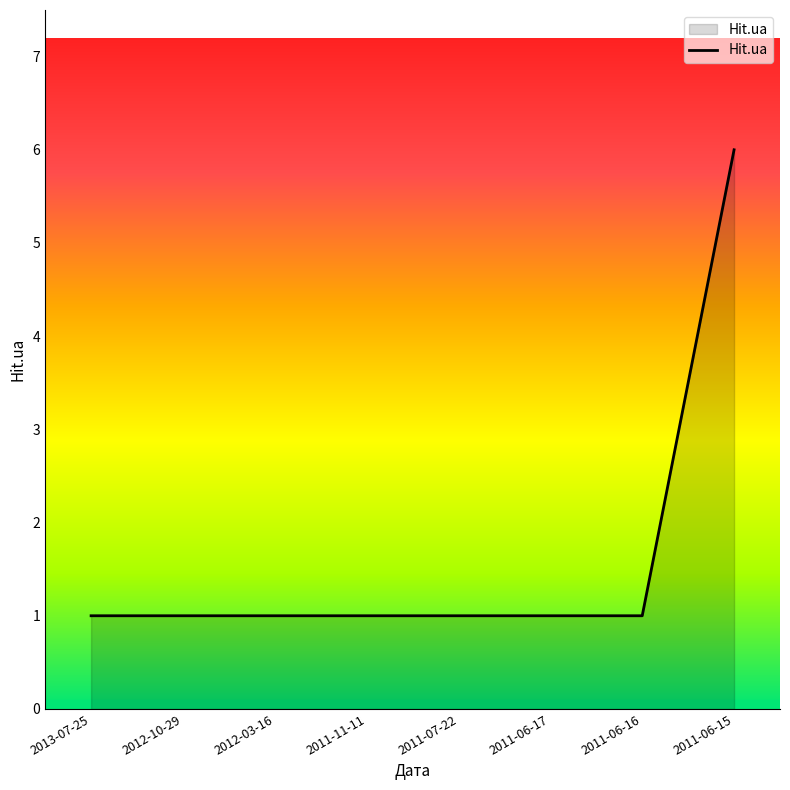

Which label corresponds to the largest value in the chart?

2011-06-15